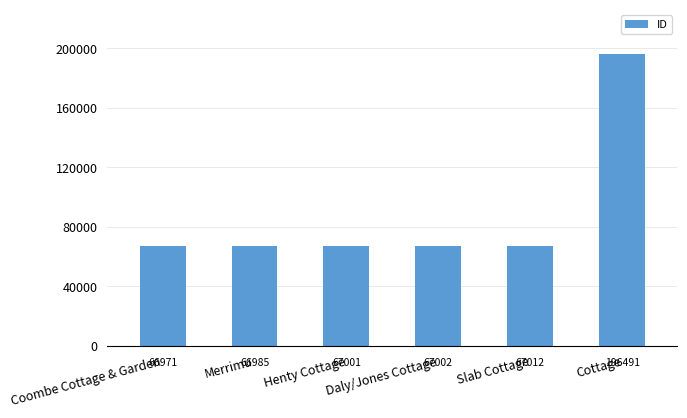

True or false: the data shows 66985 at Merrimu.

True